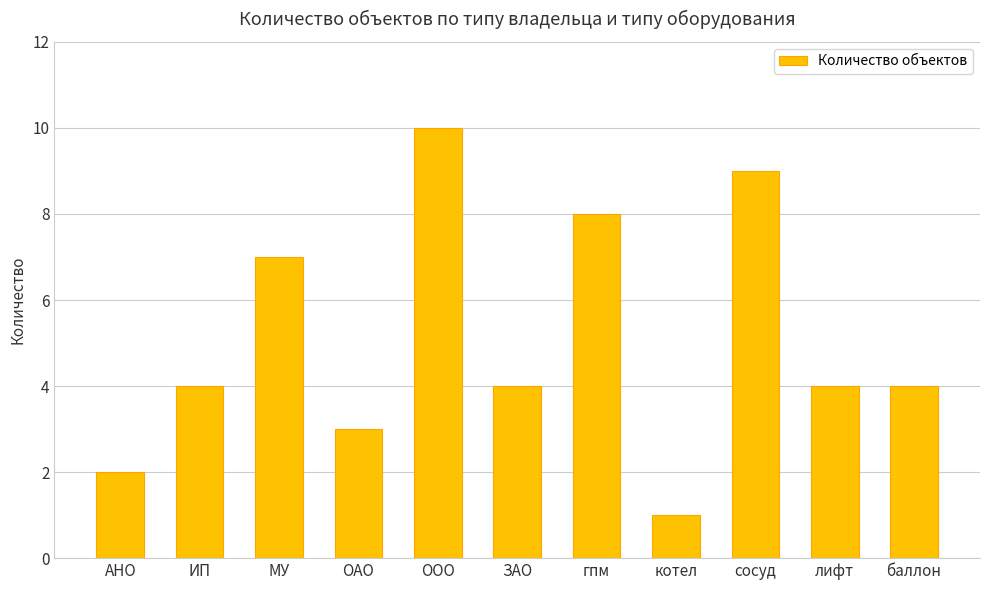

What is the change in value from ОАО to гпм?

+5